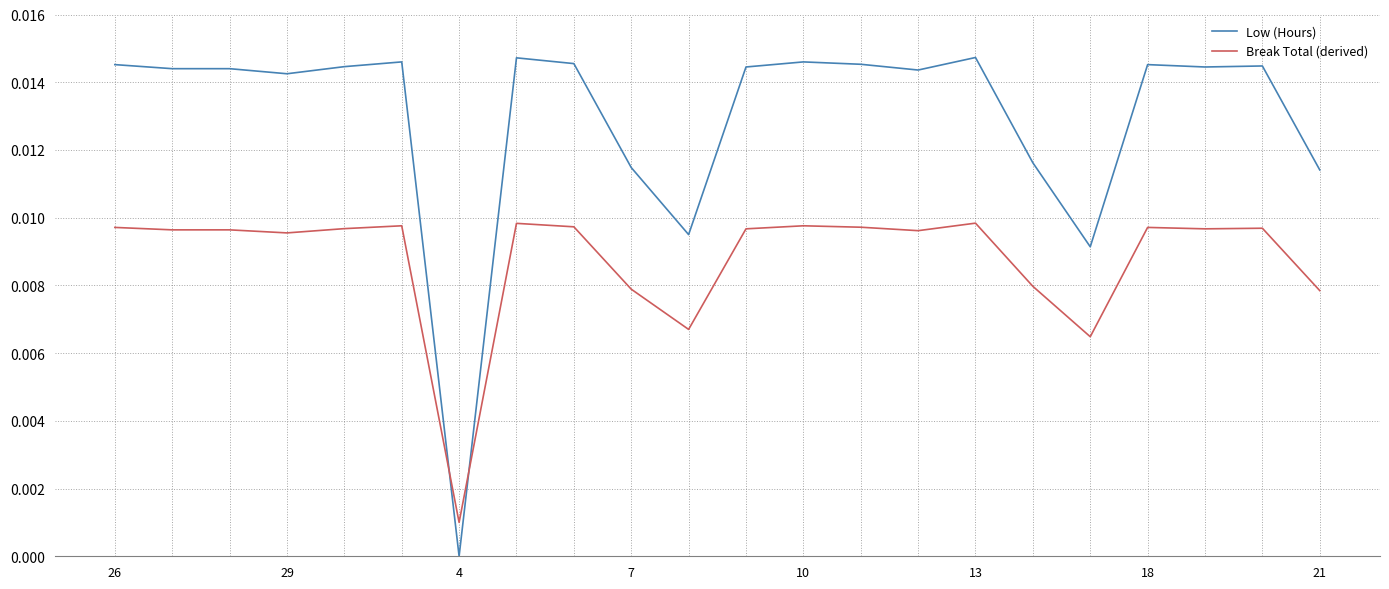

Which series has the widest spread of values?

Low (Hours)